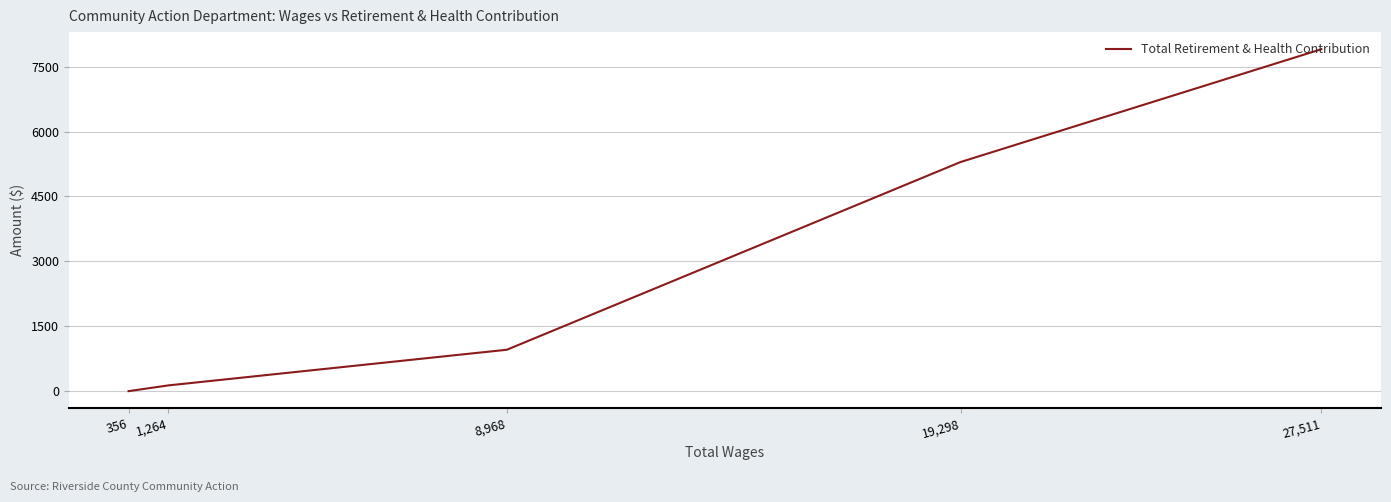

Reading left to right, what are all the values shown in this chart?

27,511=7905	19,298=5297	8,968=957	1,264=133	356=0